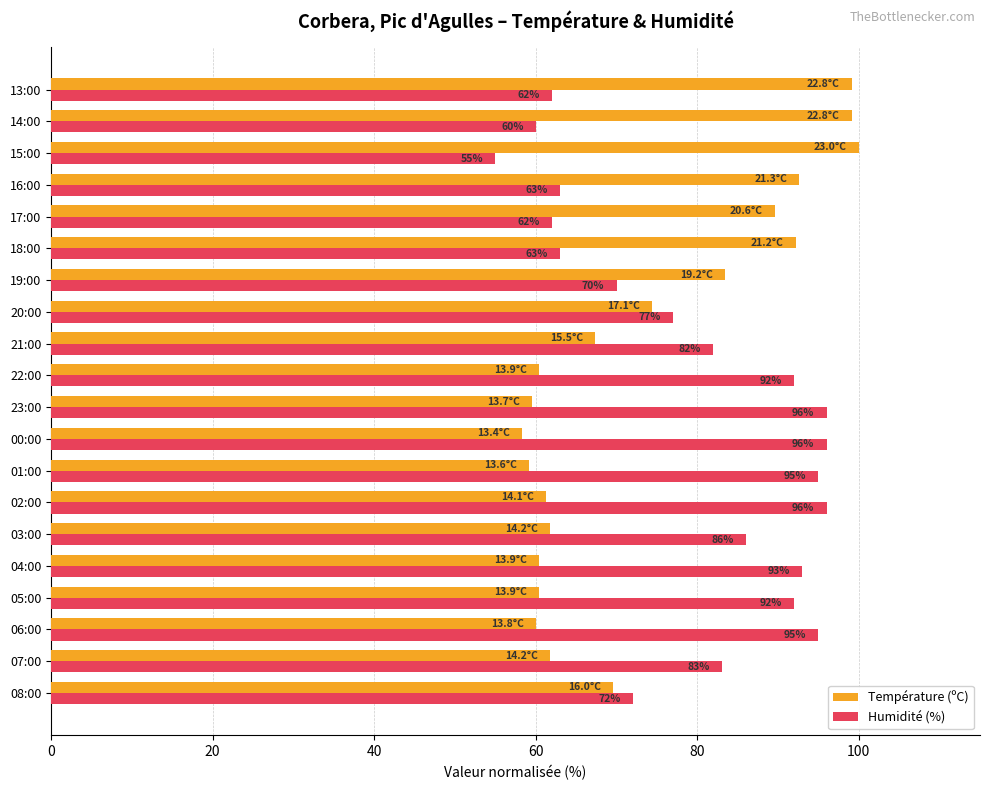

How many data points in Température (ºC) are less than 67?

10